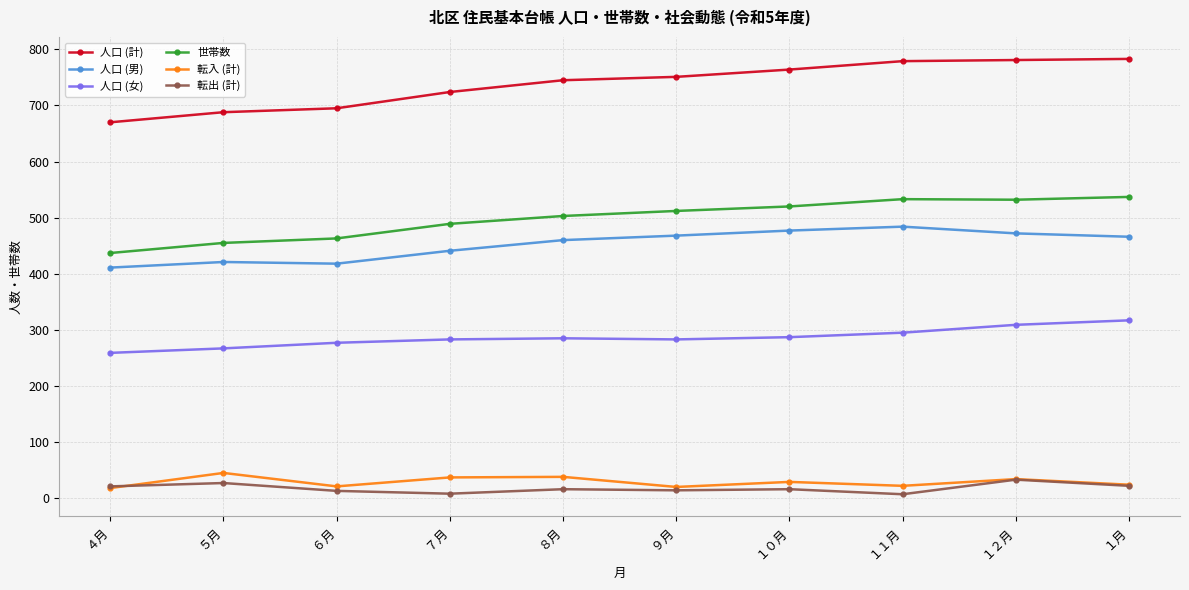

What is the difference between the maximum and second lowest values in the 転出 (計) series?

25